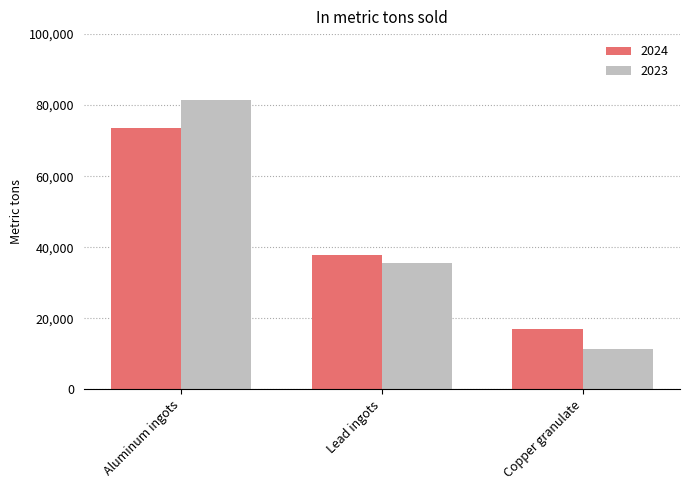

List the series in order of their peak value, lowest first.

2024, 2023